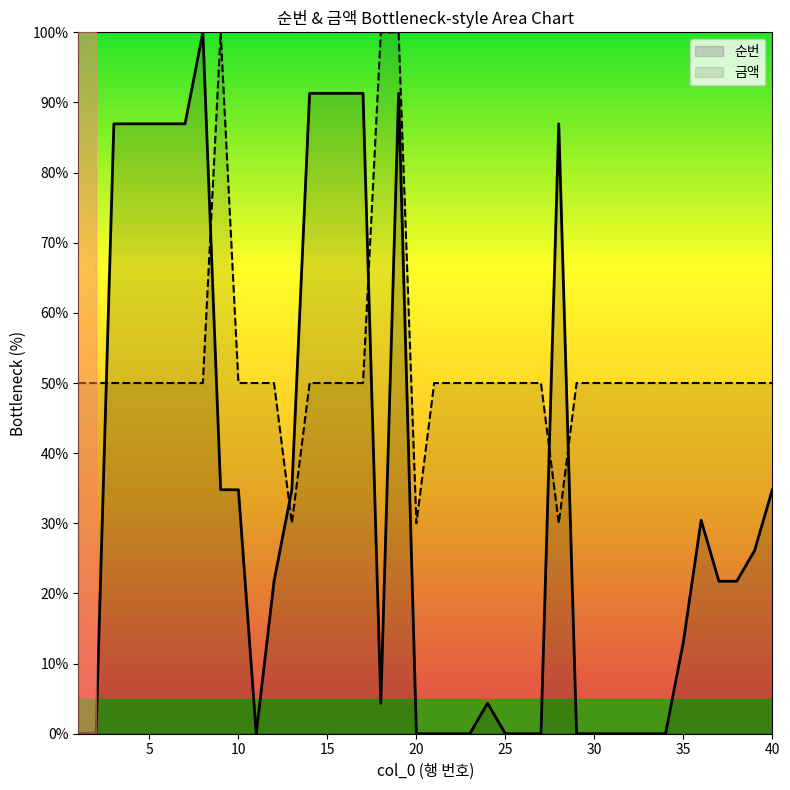

What is the difference between the maximum and minimum values in the 순번 series?

100.0